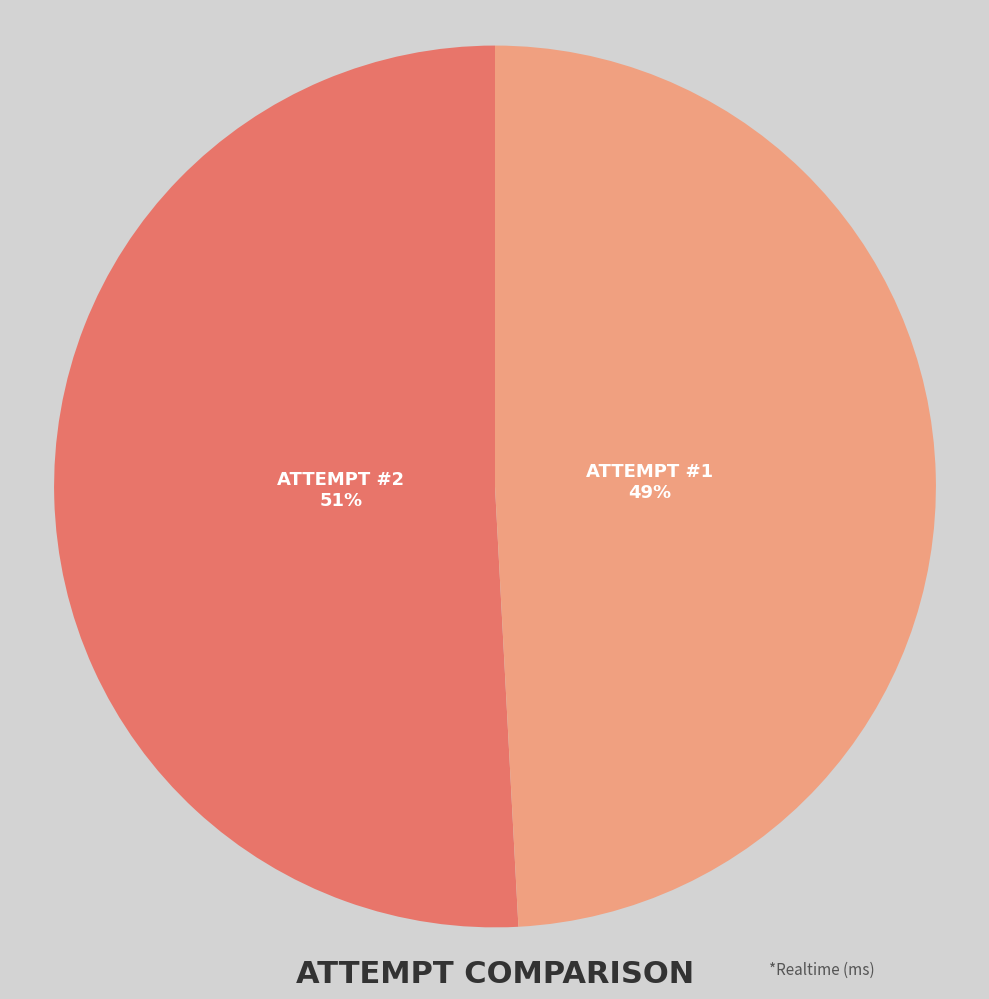

Is there any slice that represents more than half of the pie?

Yes